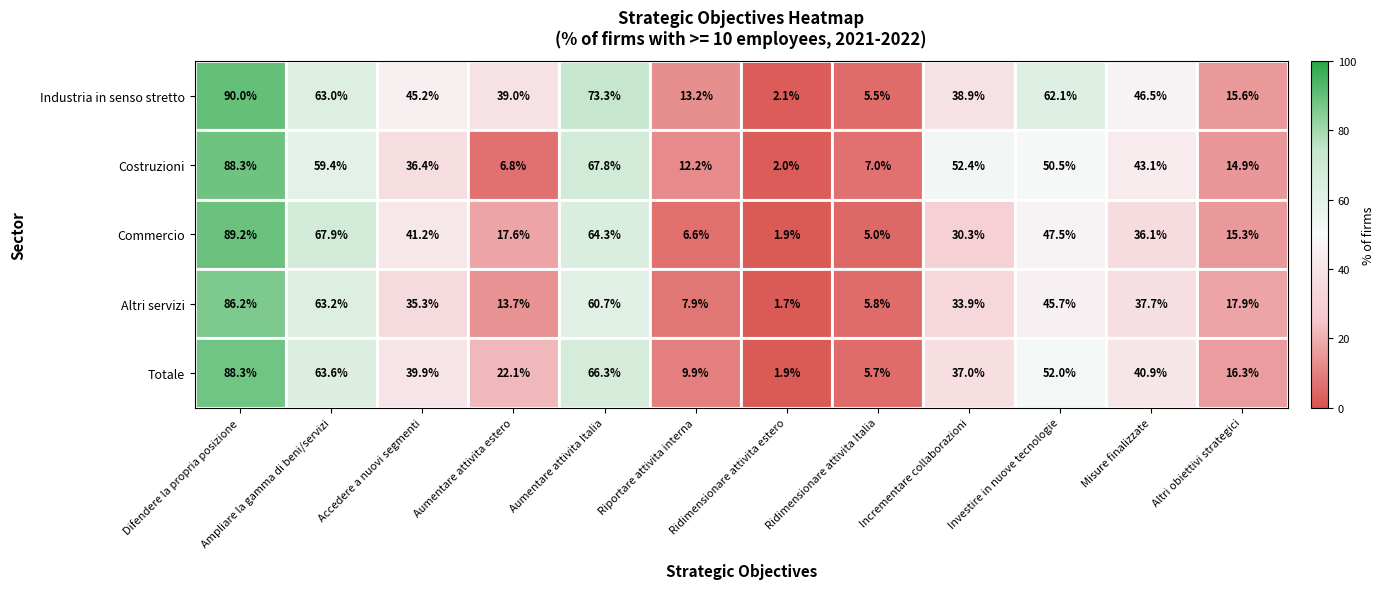

What value does the Industria in senso stretto series have at Incrementare collaborazioni?

38.9